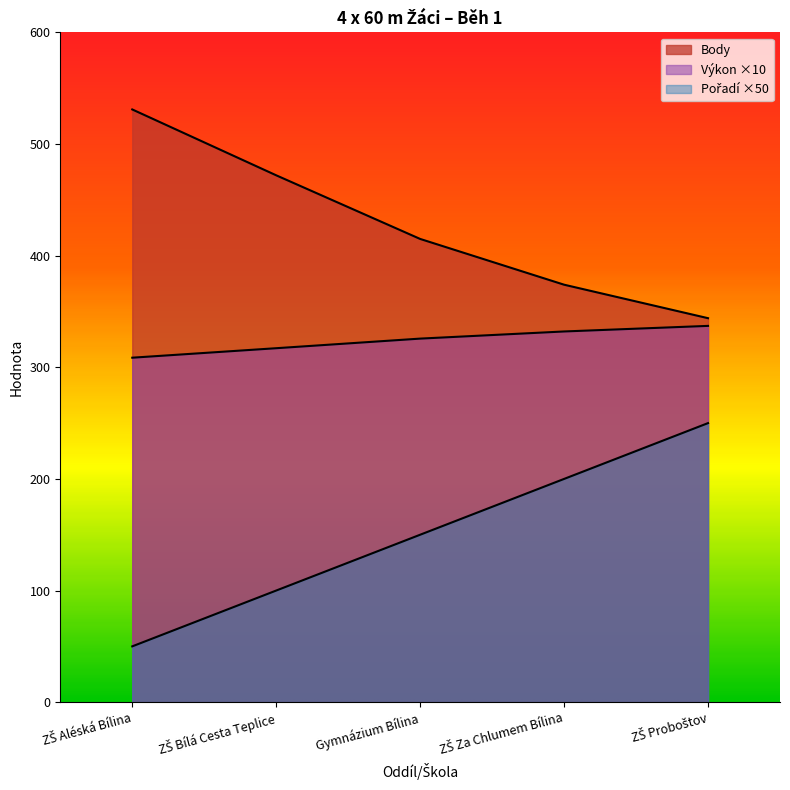

How many lines are shown in the chart?

3